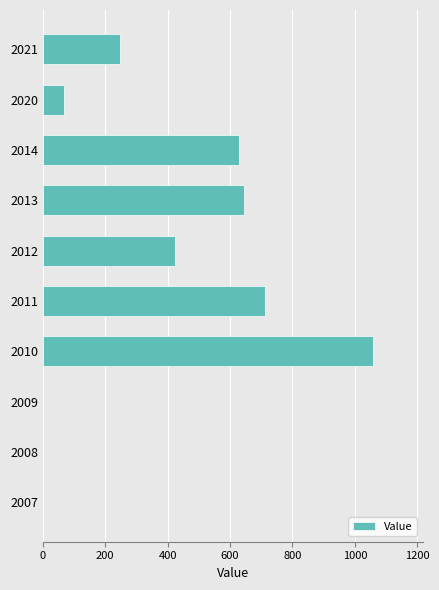

The value at 2009 is -649.7. True or false?

False